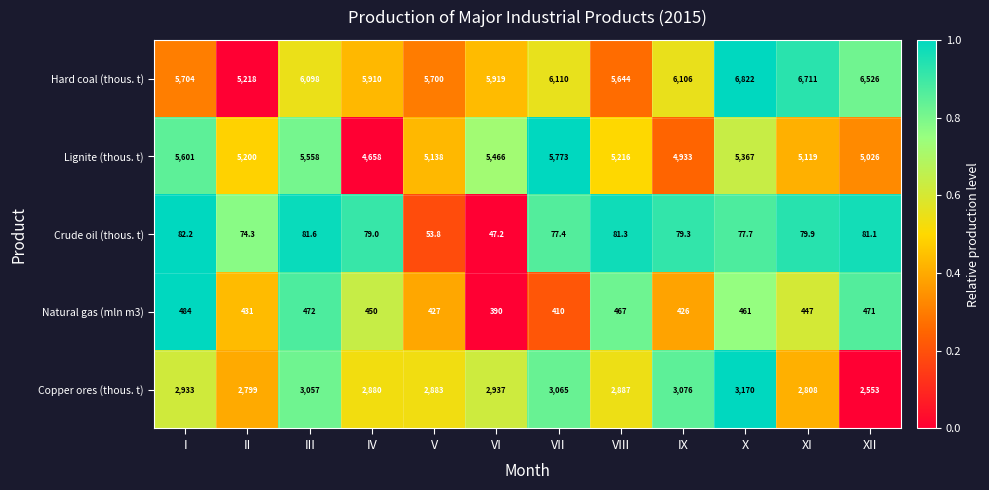

What is the spread (max minus min) of values at IX?

6026.7